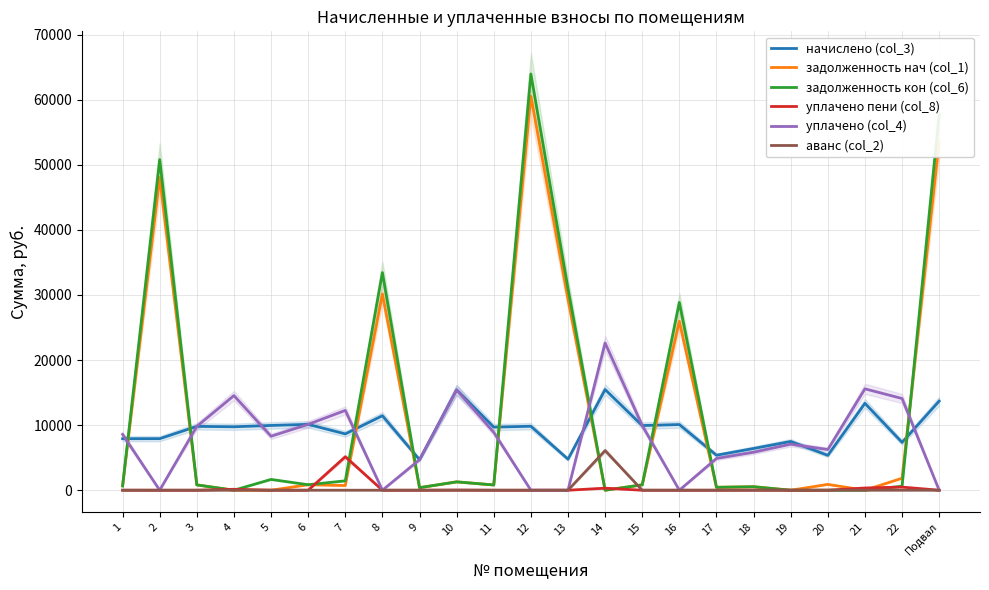

Which series has the widest spread of values?

задолженность кон (col_6)